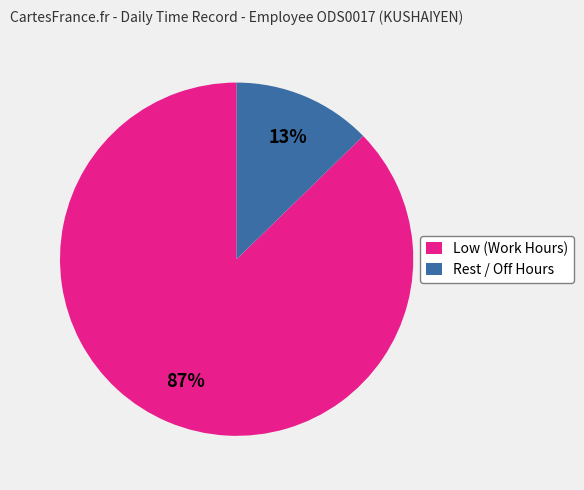

Which category has the smallest portion of the pie?

Rest / Off Hours